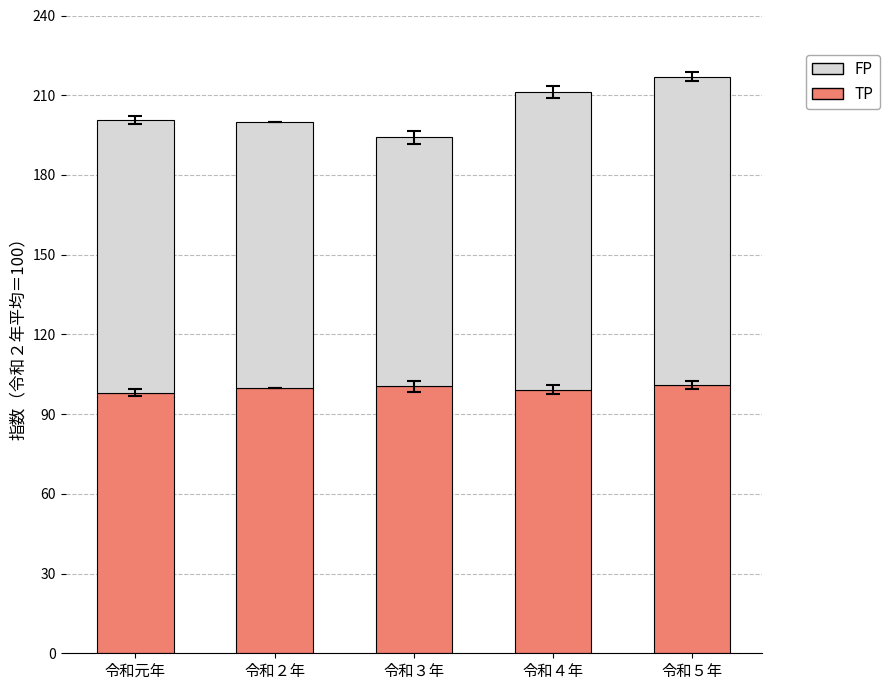

What is the minimum value for TP?

98.1